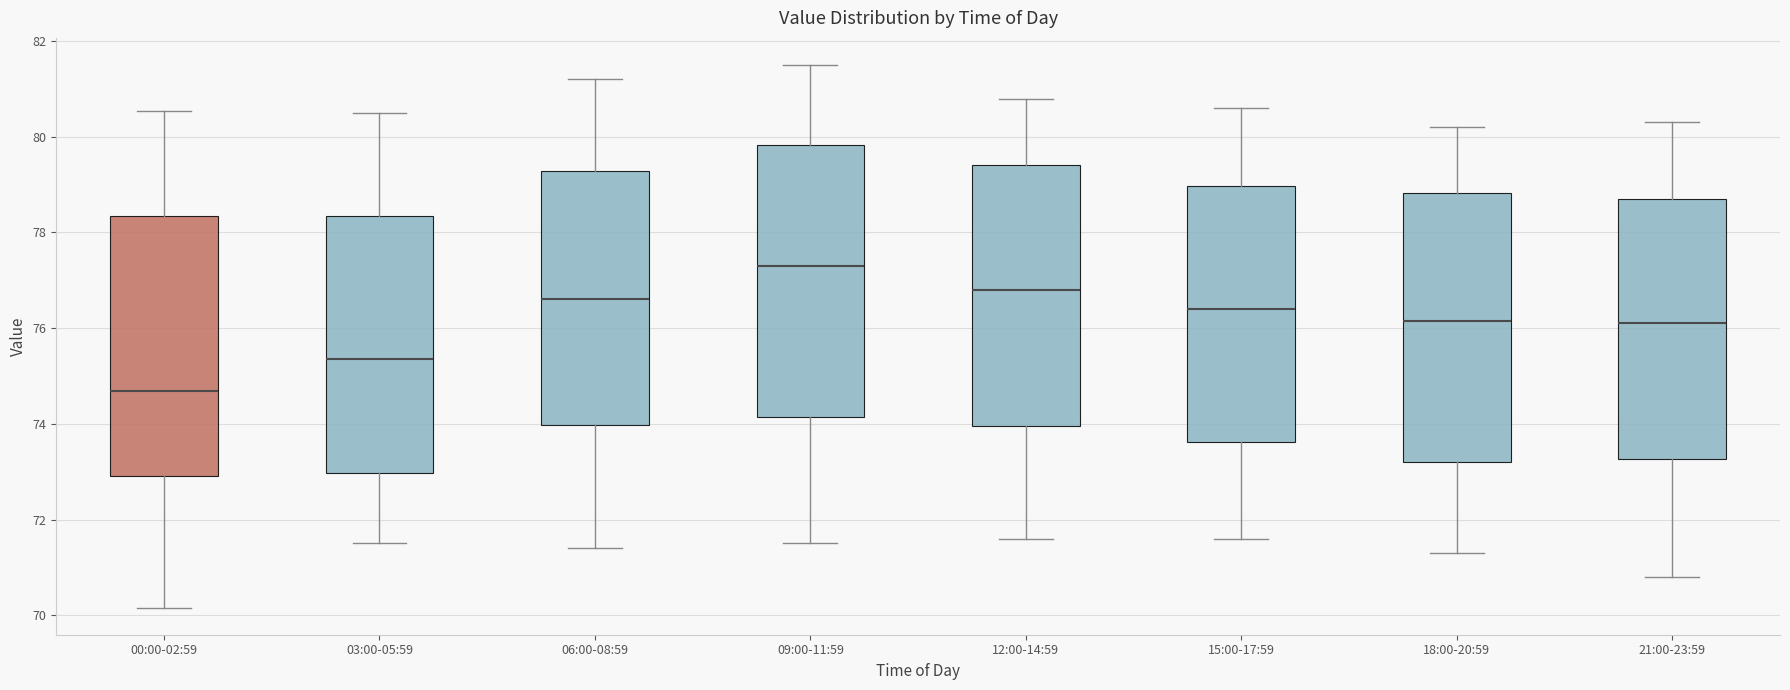

Which box's median line is the highest?

09:00-11:59